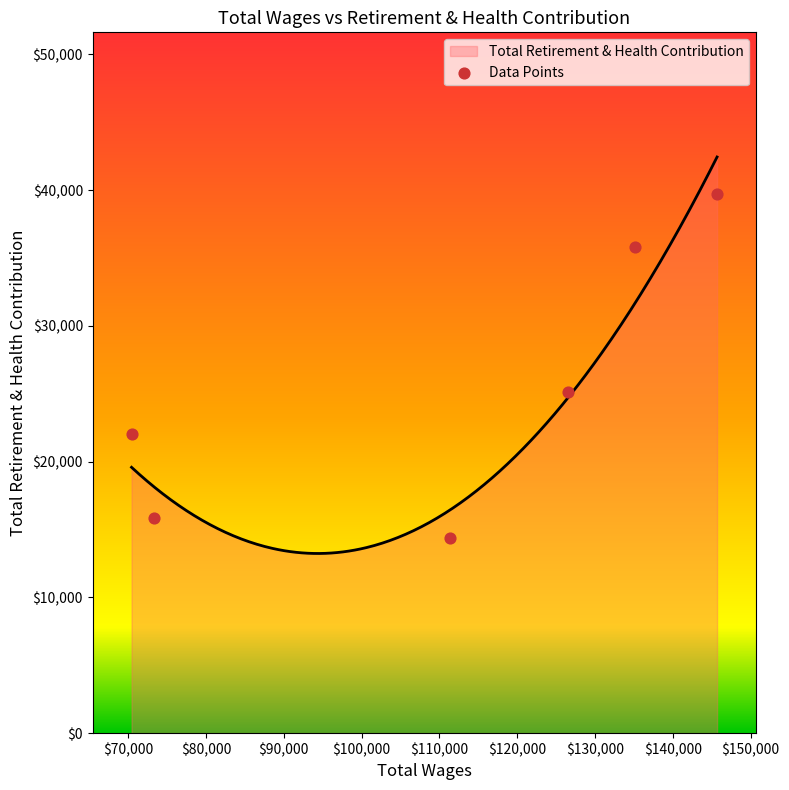

What is the maximum value for Total Retirement & Health Contribution?

42437.3